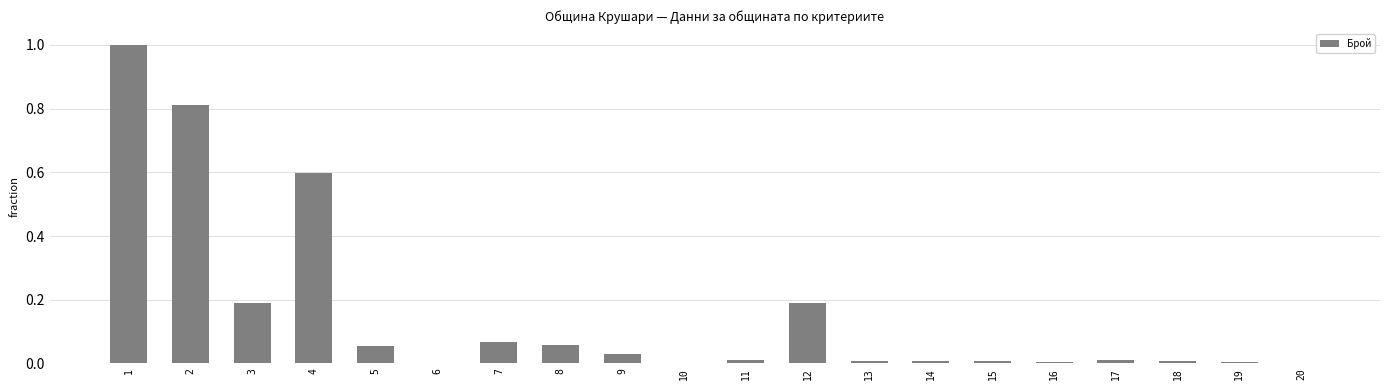

The value at 17 is 0.0. True or false?

True